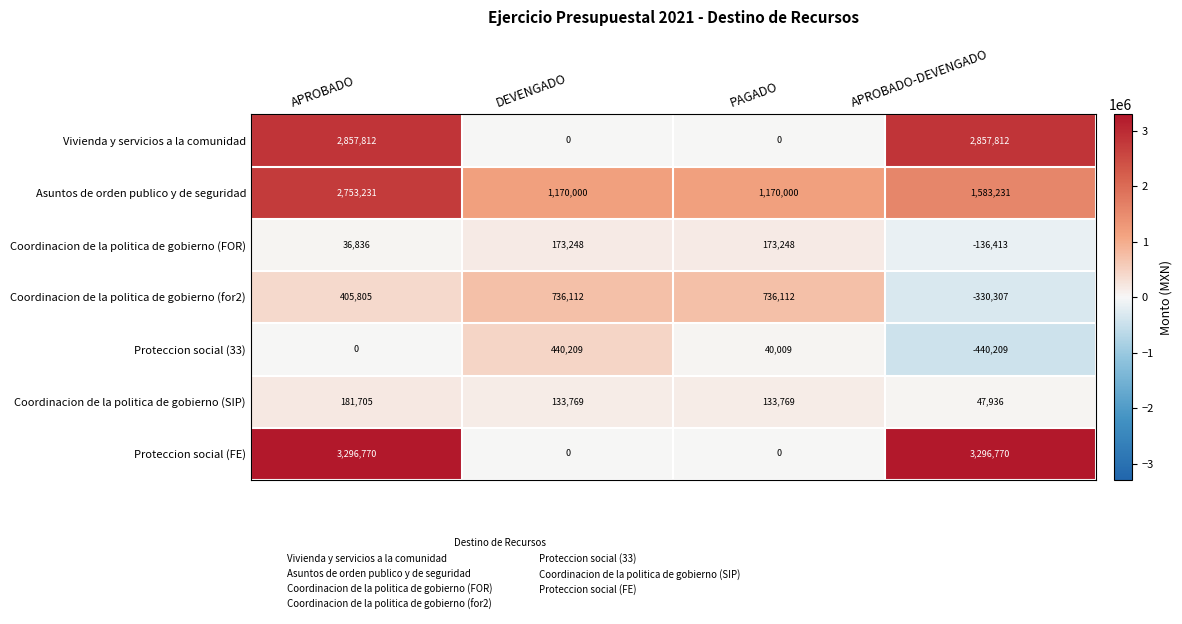

What is the difference between the second highest and second lowest values in the Proteccion social (FE) series?

3296770